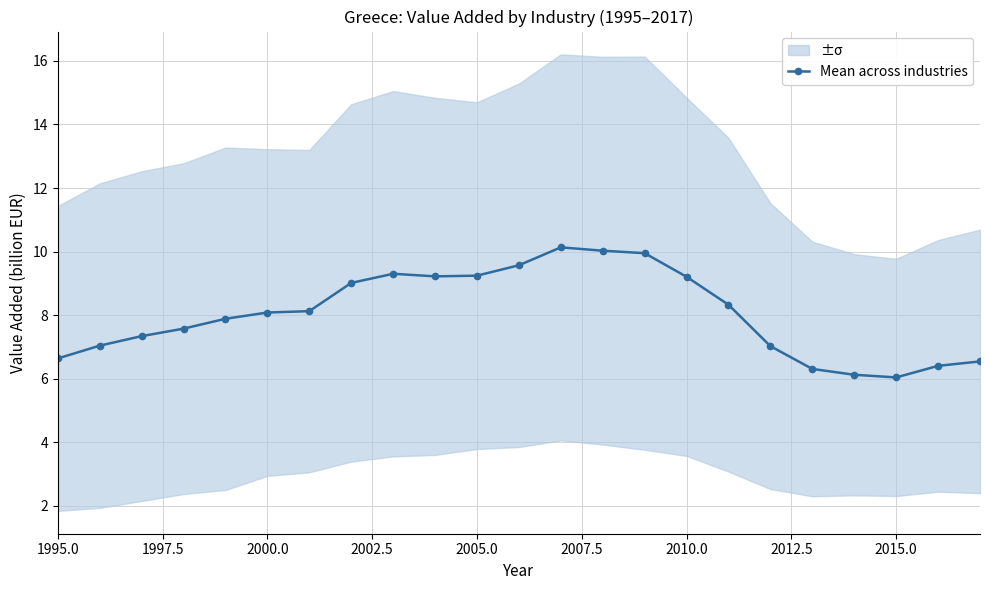

Reading left to right, transcribe all the data shown in this chart.

6.6	7.0	7.3	7.6	7.9	8.1	8.1	9.0	9.3	9.2	9.2	9.6	10.1	10.0	10.0	9.2	8.3	7.0	6.3	6.1	6.0	6.4	6.5